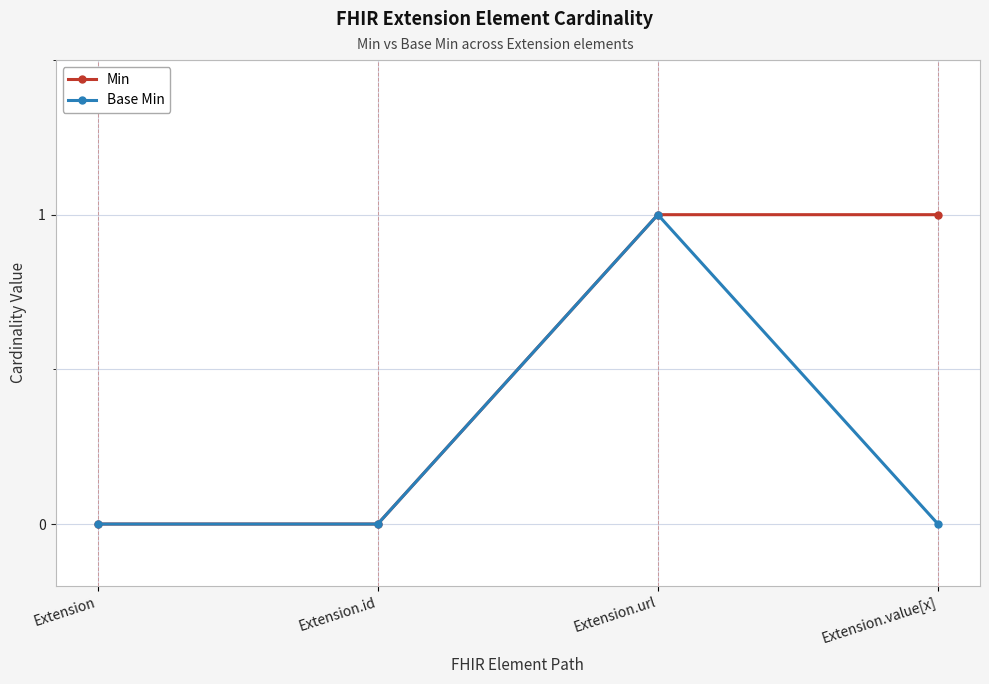

What is the label of the 1st point from the right?

Extension.value[x]